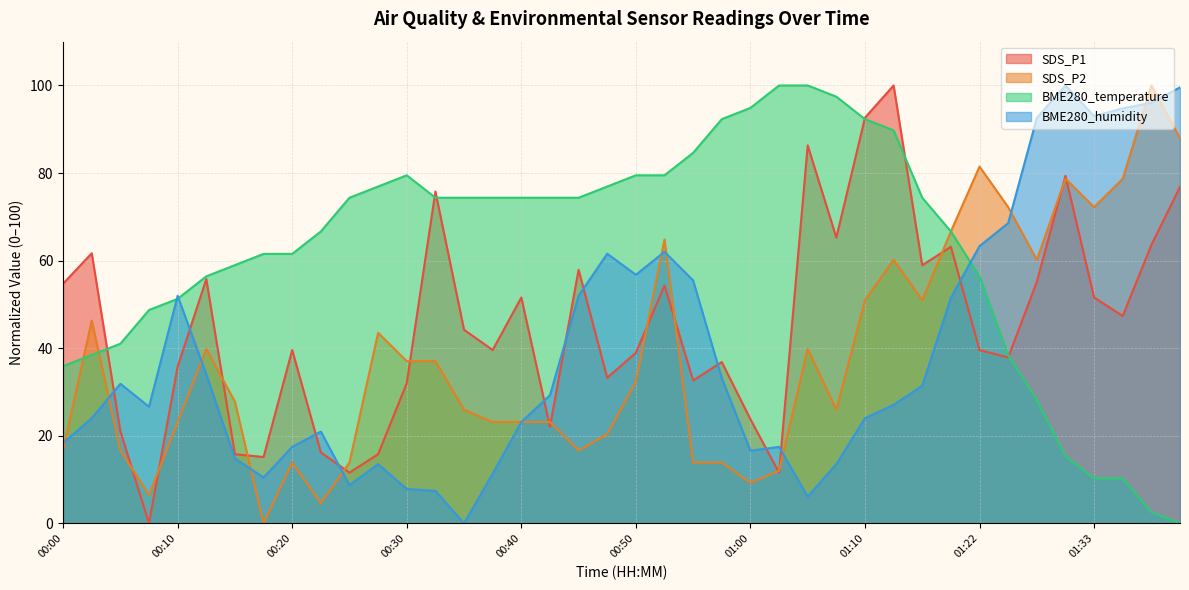

In SDS_P1, how many points are lower than both neighbors (excluding endpoints)?

12